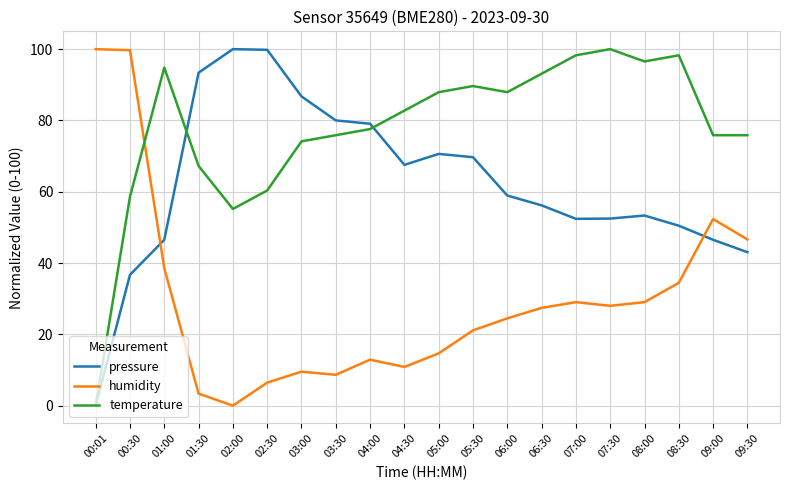

What is the sum of all humidity values?

597.2